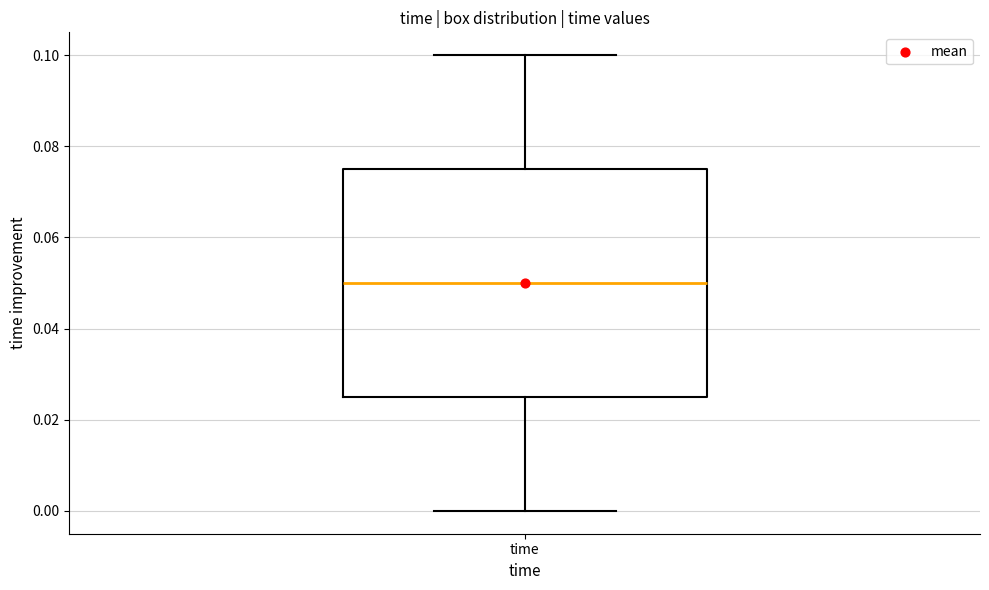

Transcribe this box plot: give where the median line is, the range the box spans, and where the two whiskers end, as read against the y-axis. The values are not printed on the chart, so give them approximately, as read against the axis.

median 0.050, box 0.026 to 0.076, whiskers 0.000 to 0.100